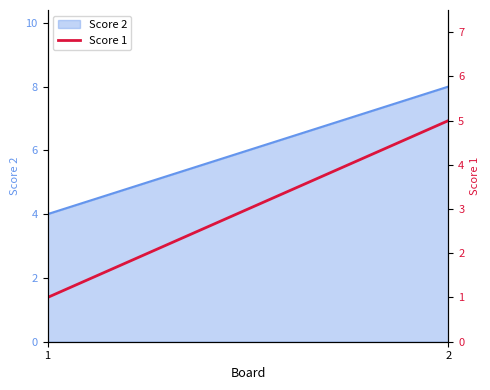

Which category has the highest value across all series?

2